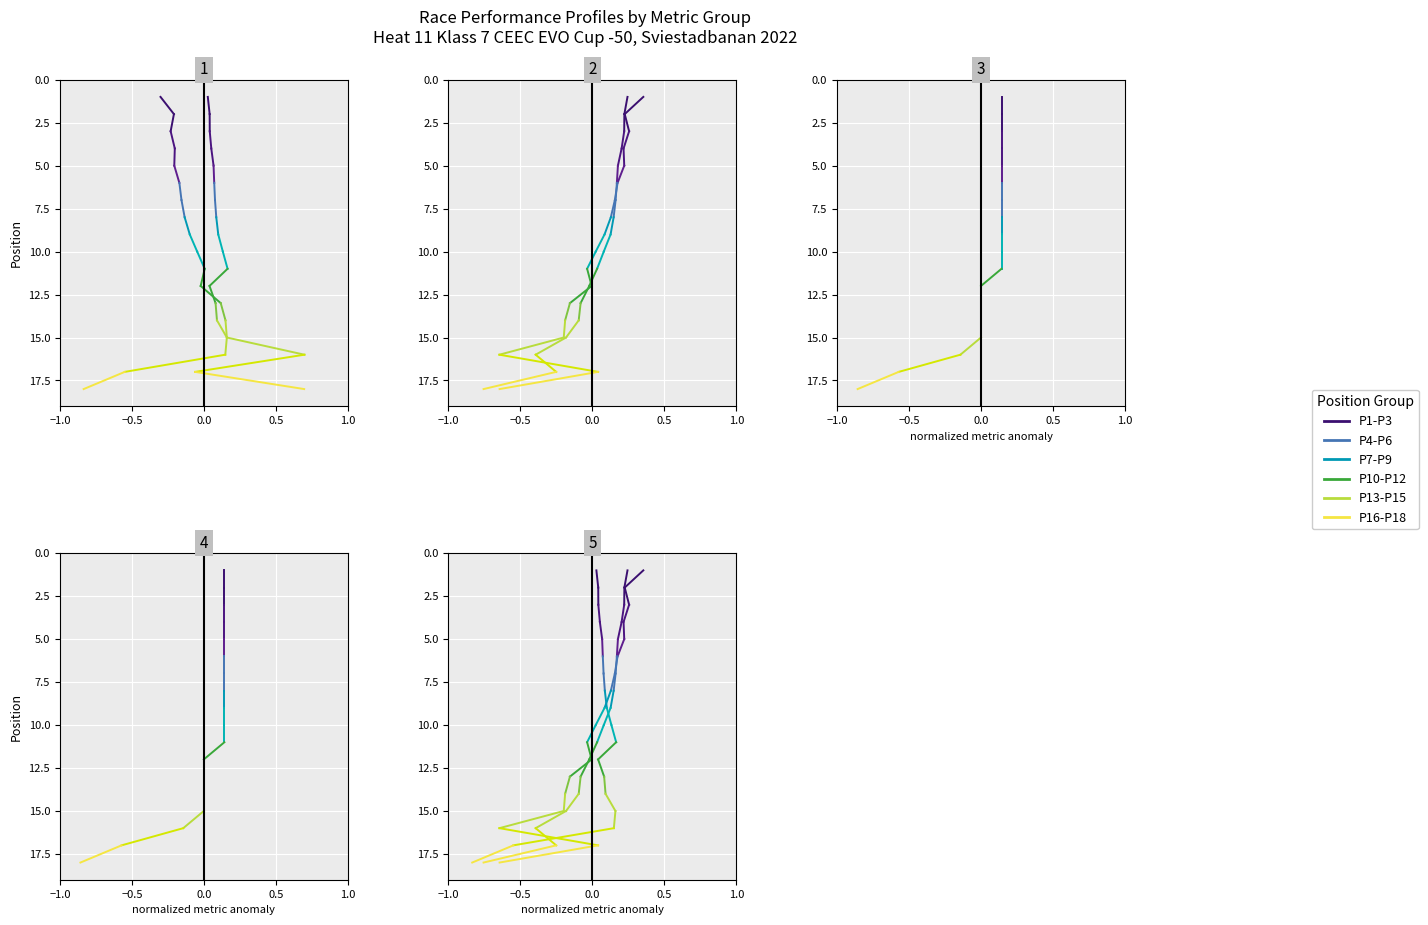

What position from the left is −1.0?

1